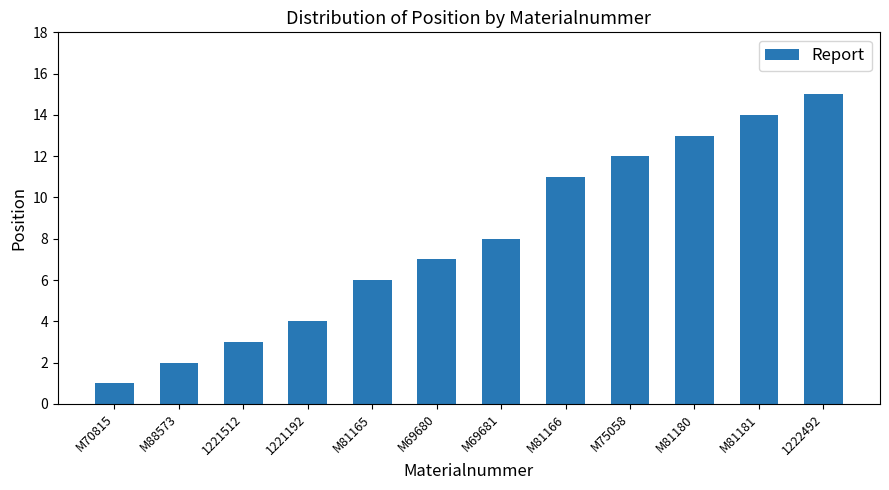

The value at M70815 is 1. True or false?

True